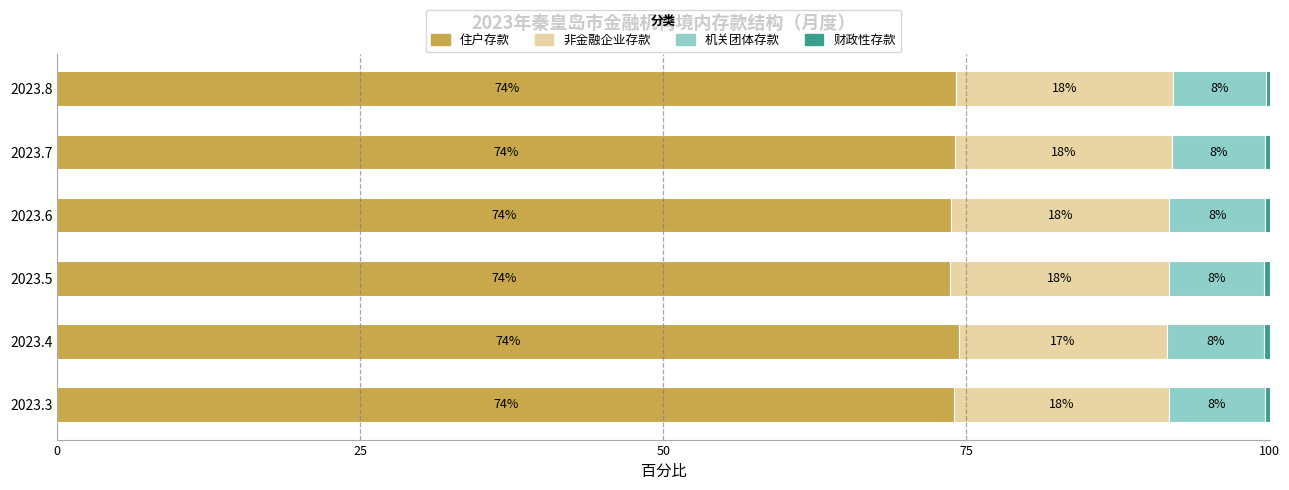

At which label does 住户存款 reach its minimum?

2023.5